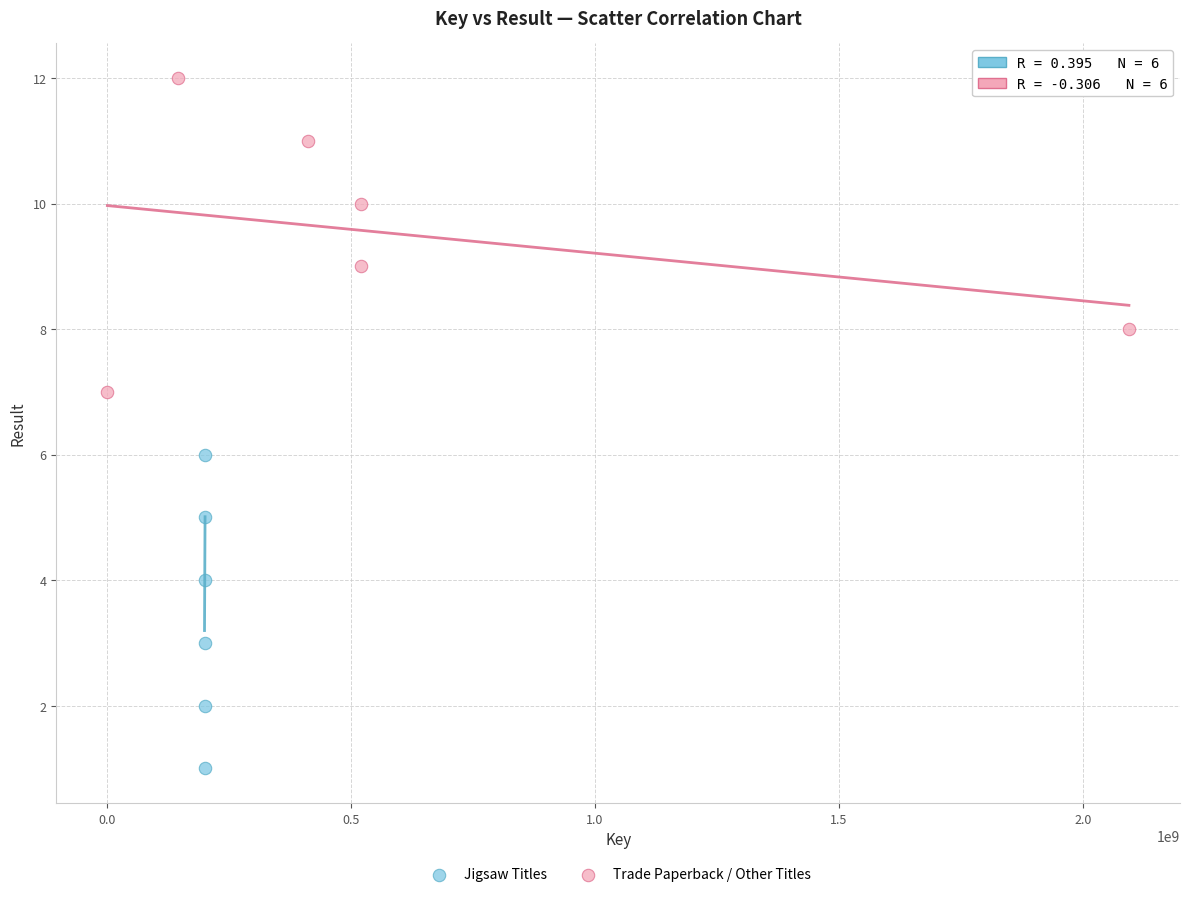

Which series contains the highest Y value?

Trade Paperback / Other Titles